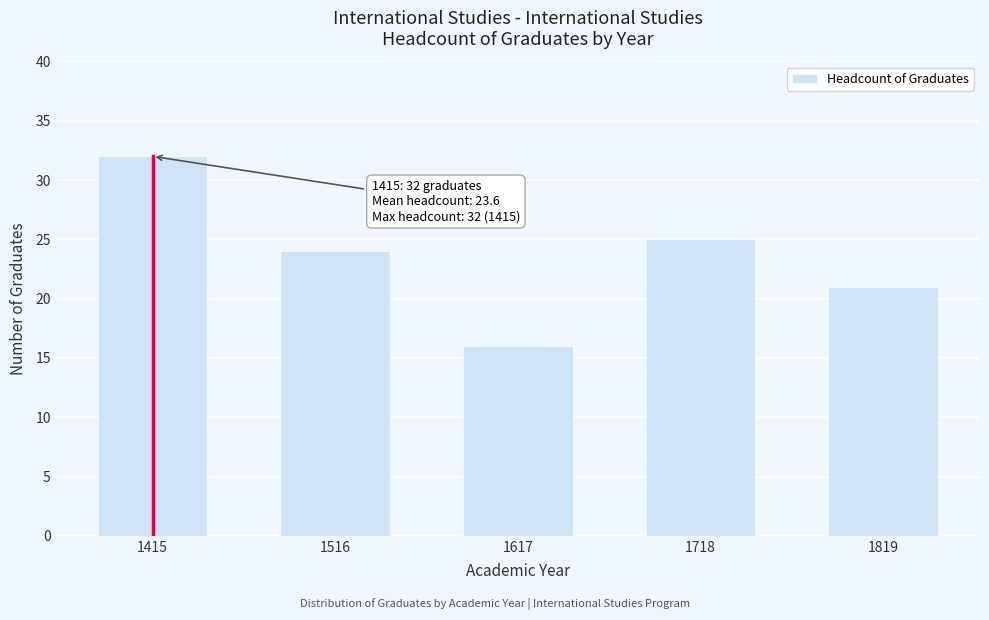

Reading right to left, list all the values displayed in this chart.

21	25	16	24	32